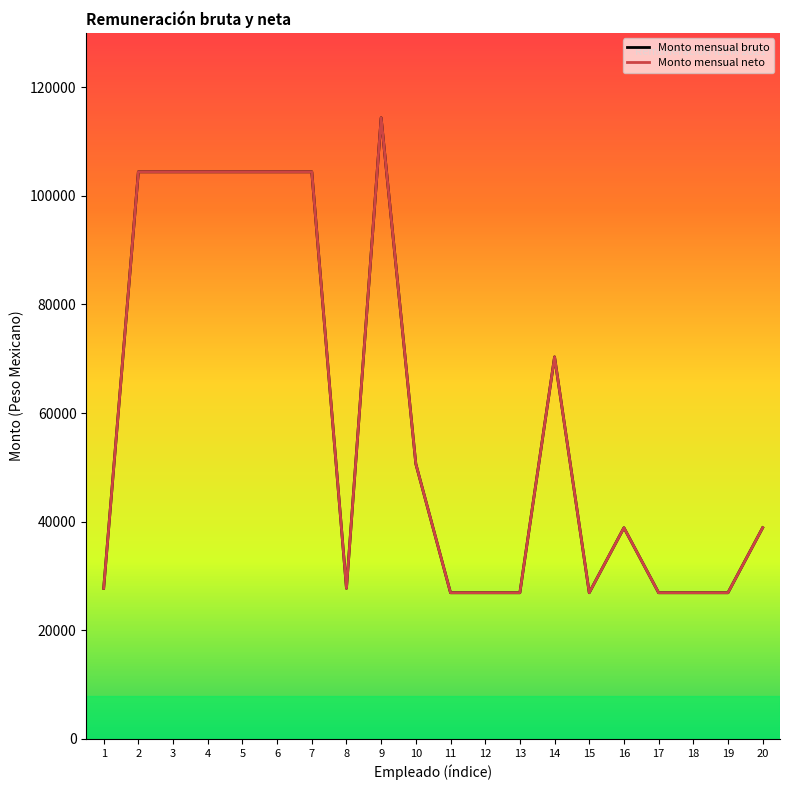

Does the chart have visible grid lines?

No